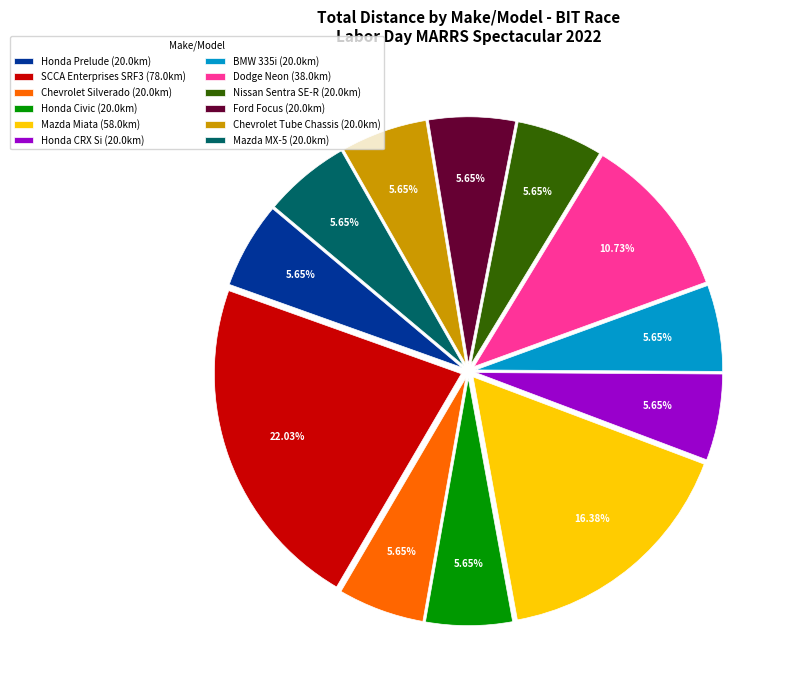

How many slices are in this pie chart?

12